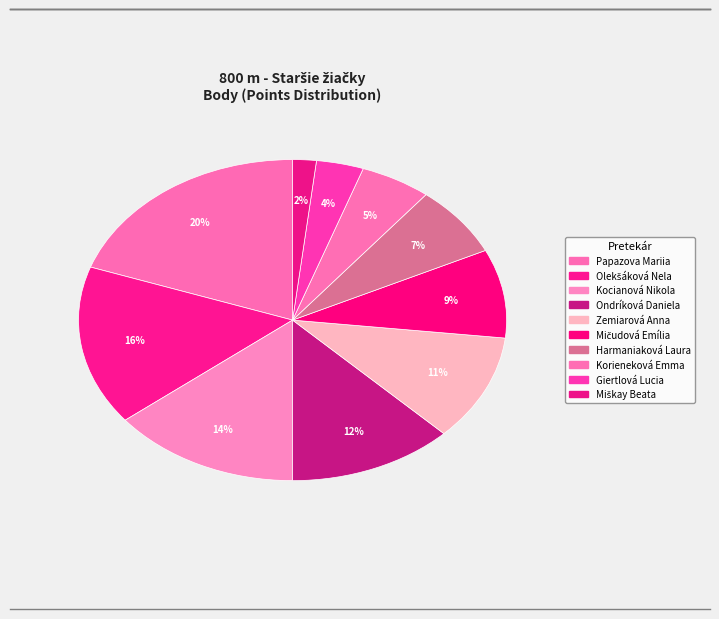

Which slice is the largest?

Papazova Mariia